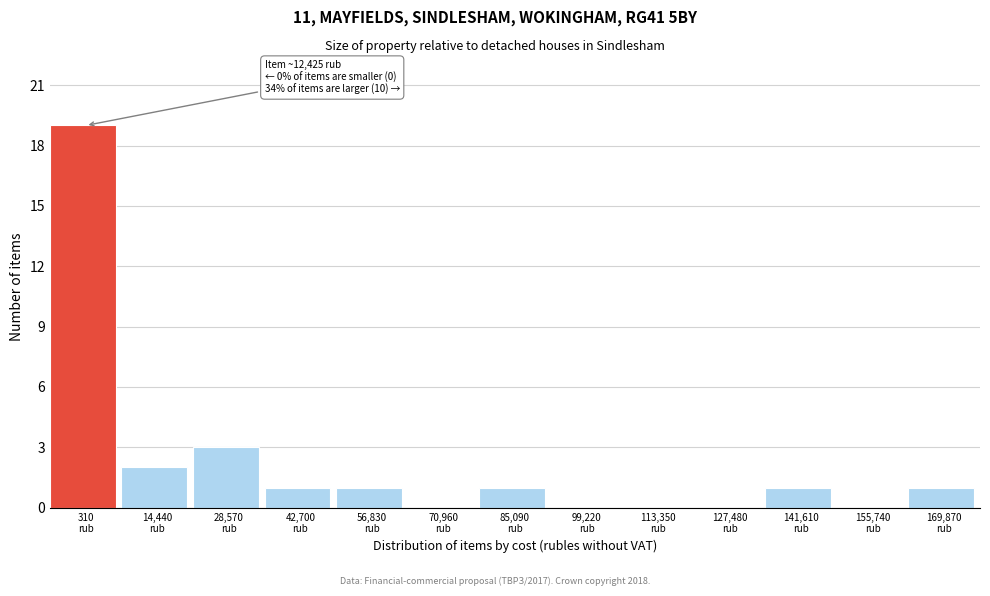

What is the sum of all values?

29